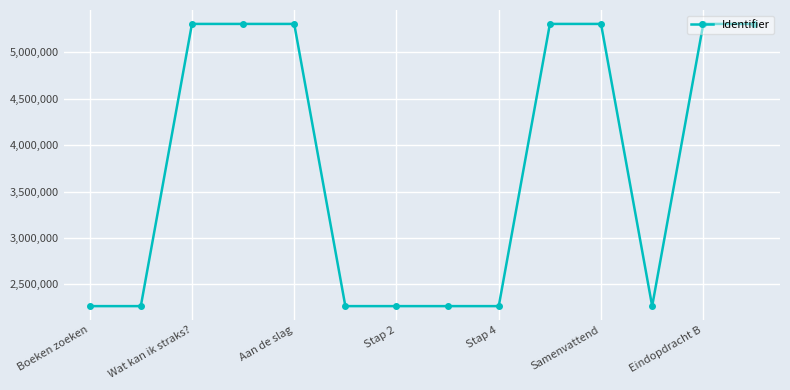

What is the value of the 2nd point from the left?

2265418